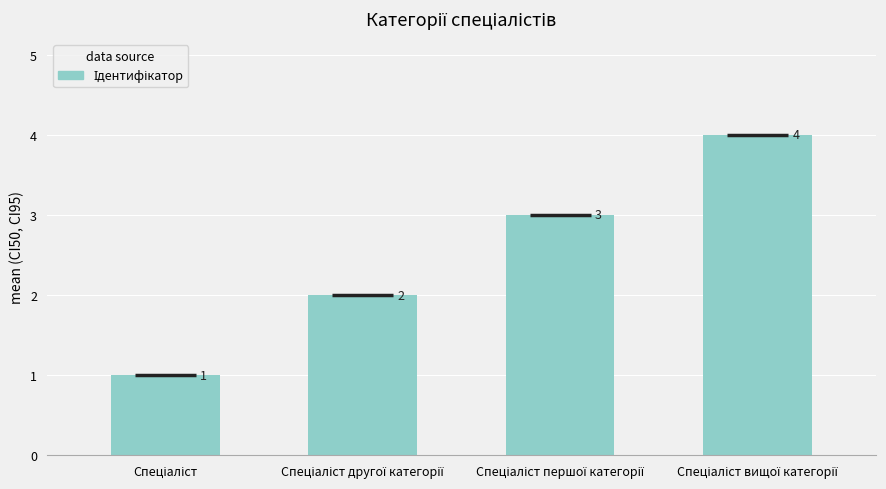

How many bars are there in total?

4